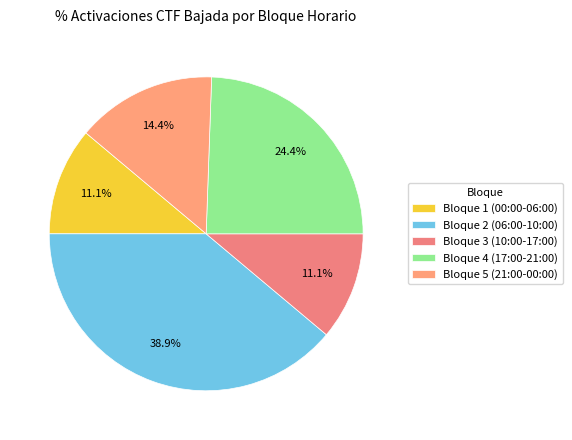

Which has a higher value, Bloque 4 (17:00-21:00) or Bloque 2 (06:00-10:00)?

Bloque 2 (06:00-10:00)